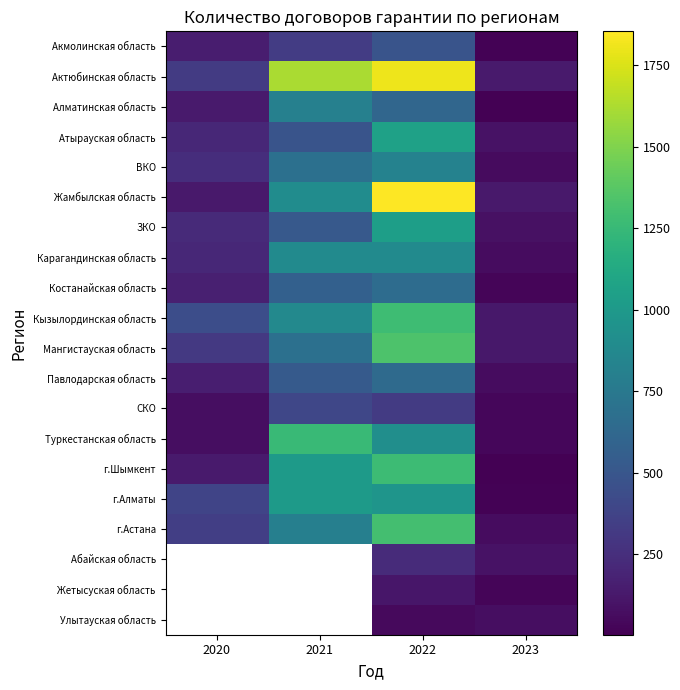

At which label is Кызылординская область closest to 704?

2021